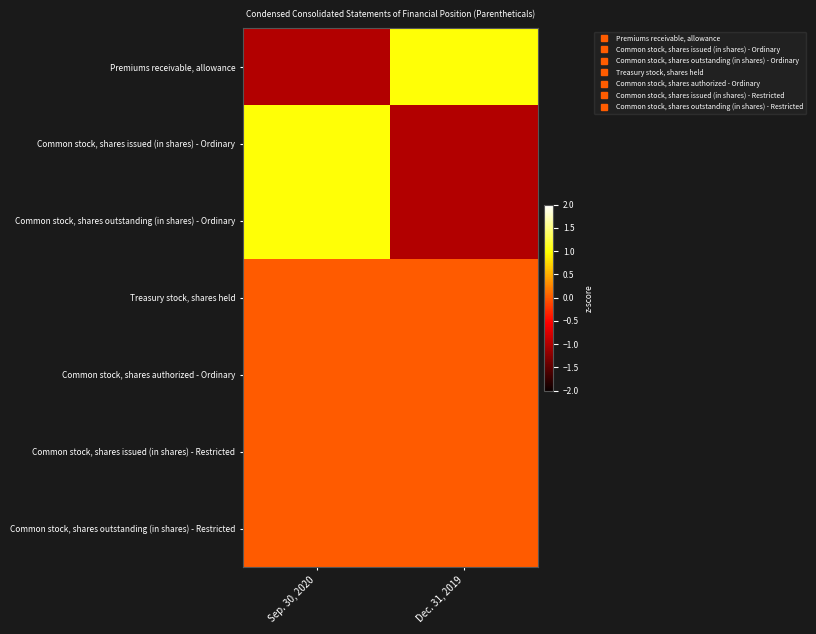

At how many categories does at least one series exceed 0?

2